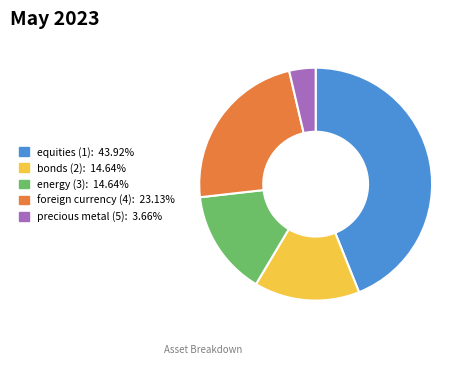

Combined, do bonds (2) and energy (3) account for over 50%?

No